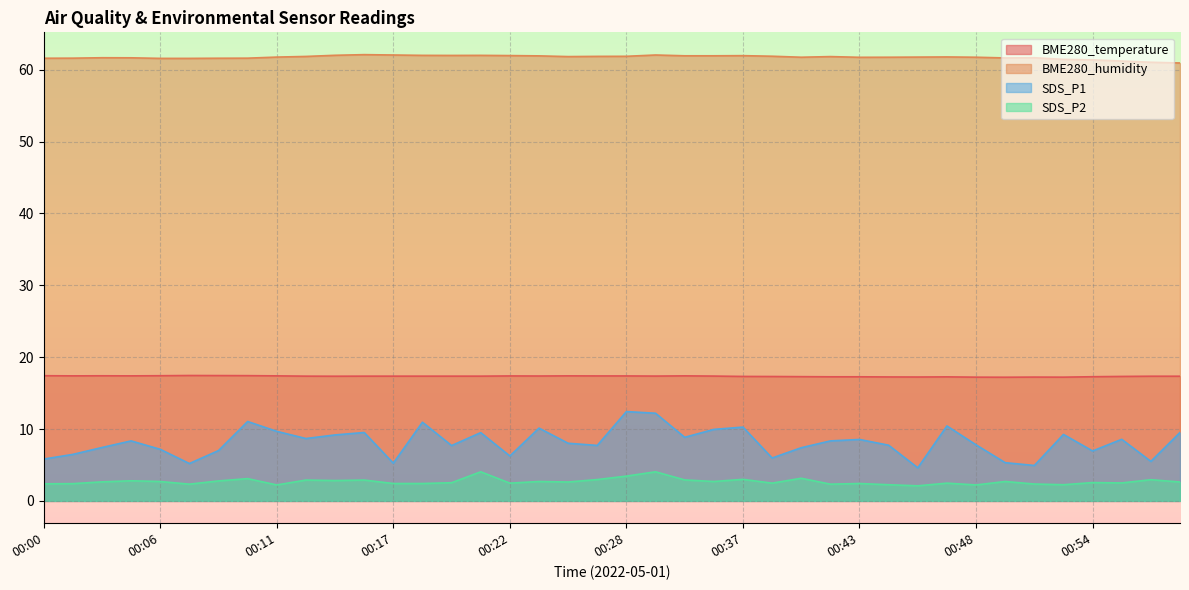

Does the chart display data point markers on the line(s)?

No